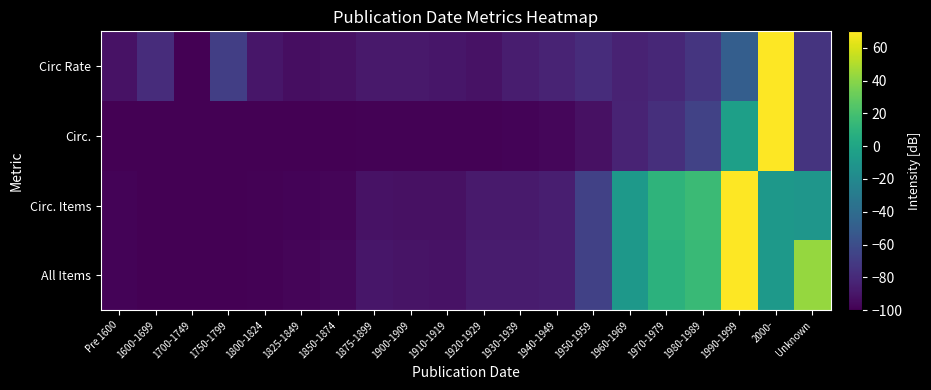

Rank the series by their maximum value, from highest to lowest.

All Items, Circ. Items, Circ., Circ Rate